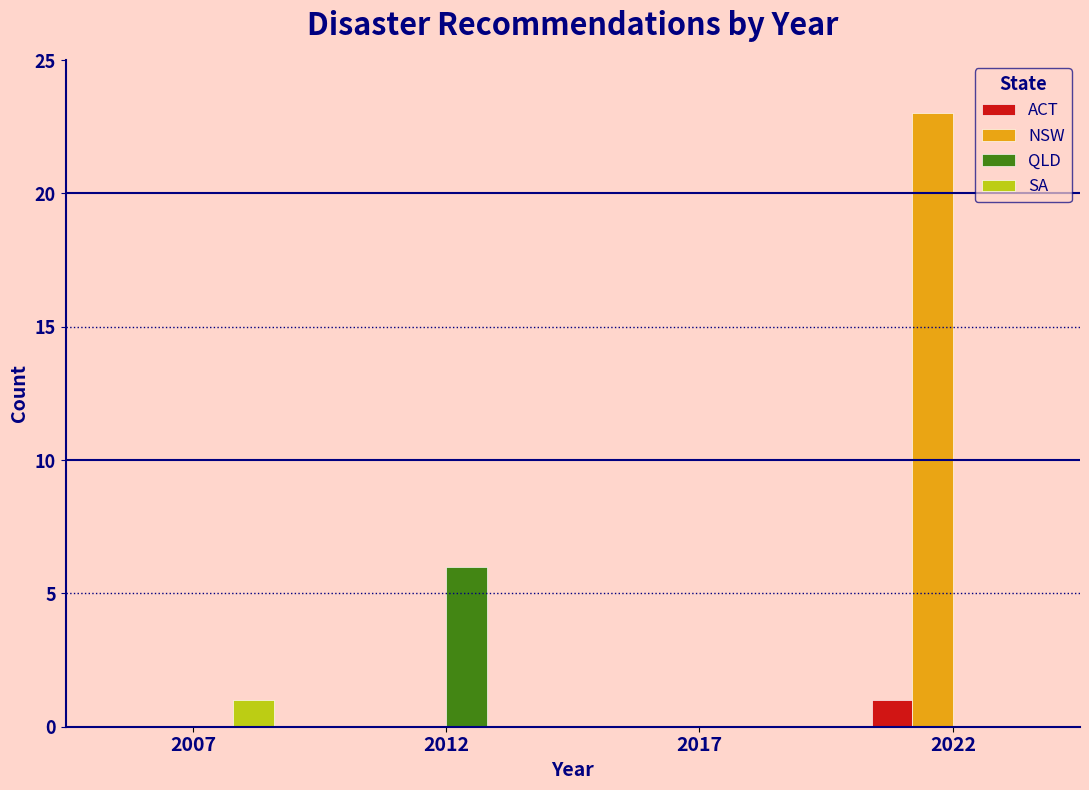

Reading left to right, transcribe all the data shown in this chart.

ACT: 2007=0	2012=0	2017=0	2022=1
NSW: 2007=0	2012=0	2017=0	2022=23
QLD: 2007=0	2012=6	2017=0	2022=0
SA: 2007=1	2012=0	2017=0	2022=0